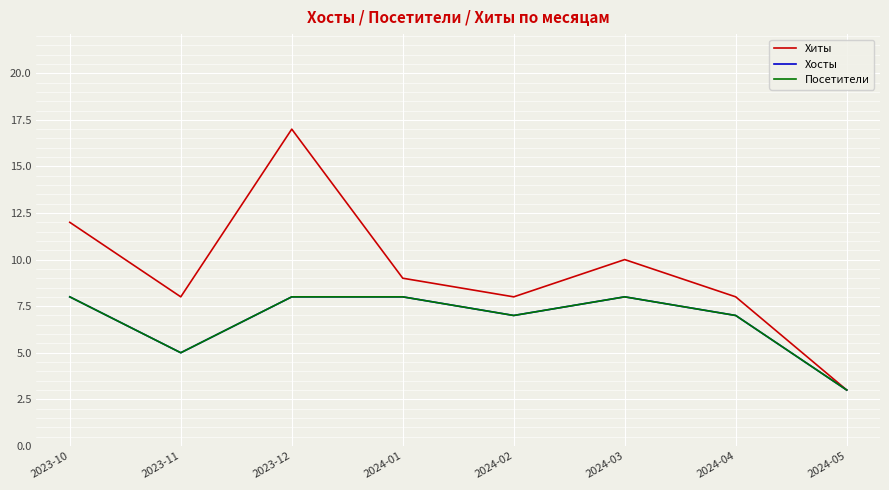

Reading right to left, list all the values displayed in this chart.

Хиты: 3	8	10	8	9	17	8	12
Хосты: 3	7	8	7	8	8	5	8
Посетители: 3	7	8	7	8	8	5	8